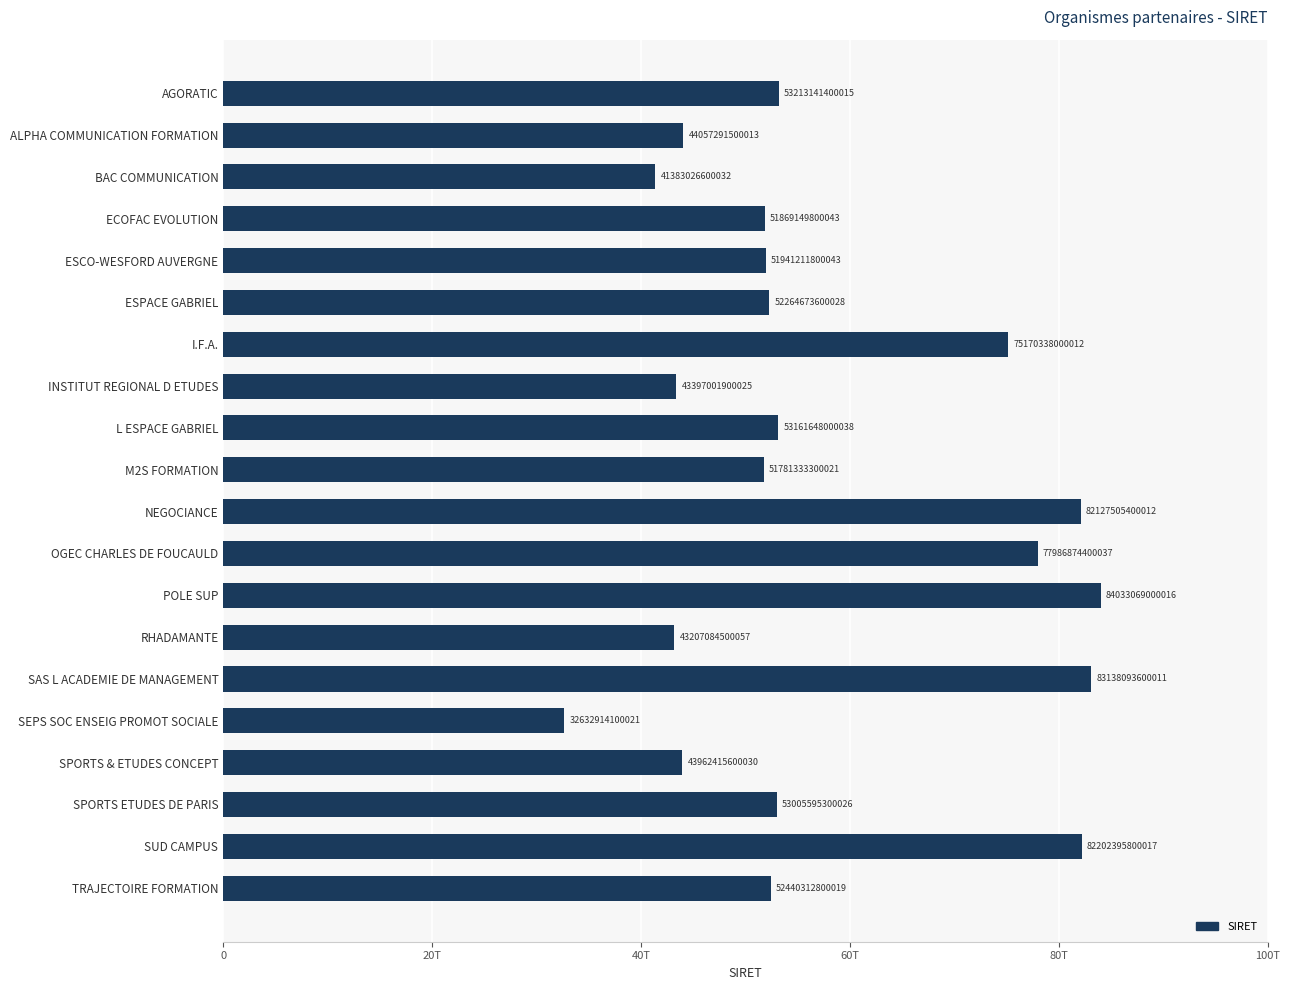

What is the smallest value displayed?

32632914100021